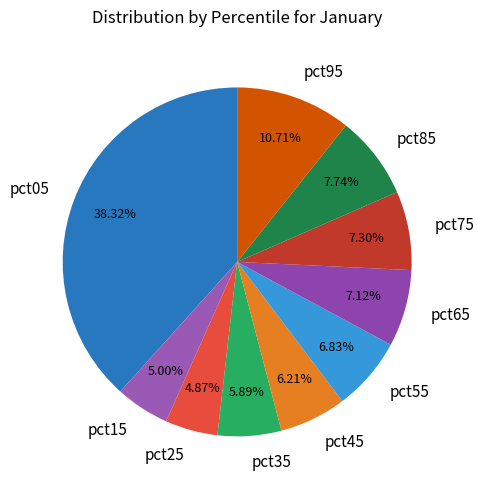

True or false: pct25 accounts for 5% of the total.

True